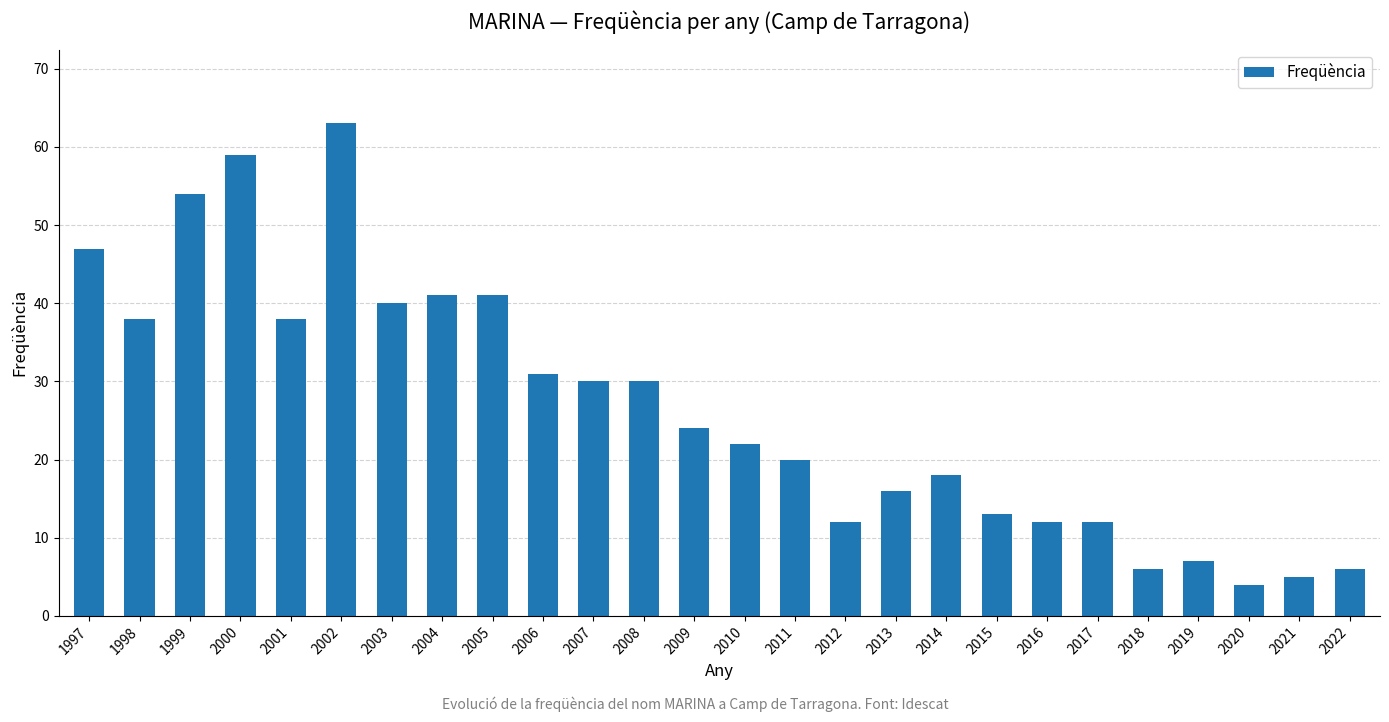

At which category does the chart reach its peak across all series?

2002